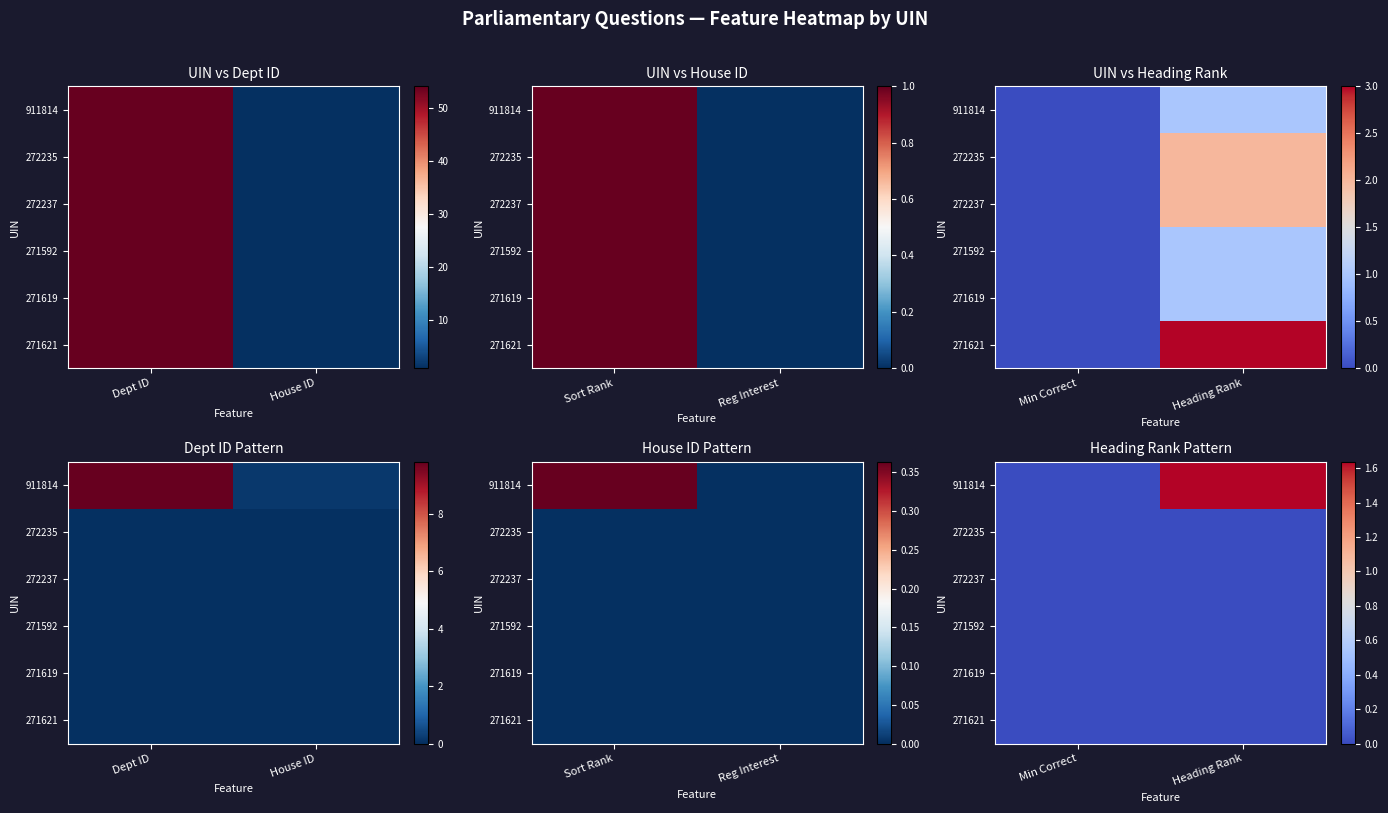

What is the total value across all series at Heading Rank?

1.6